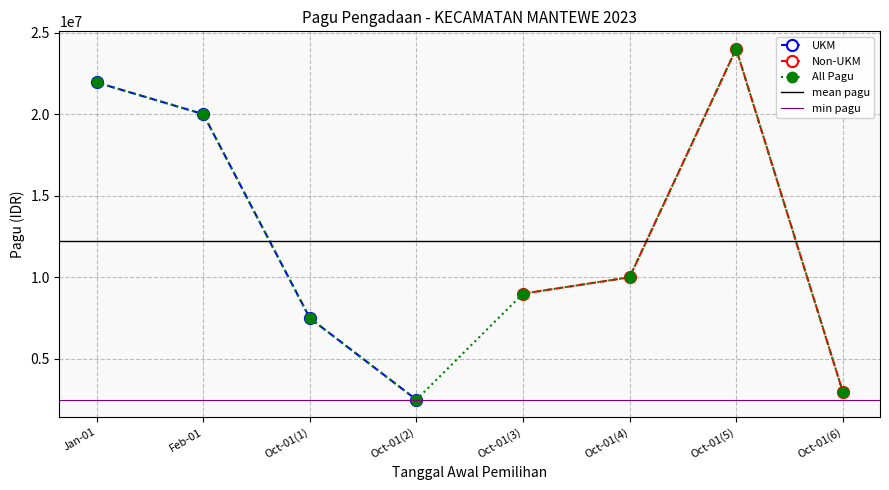

Which category has the lowest value in the All Pagu series?

Oct-01(2)